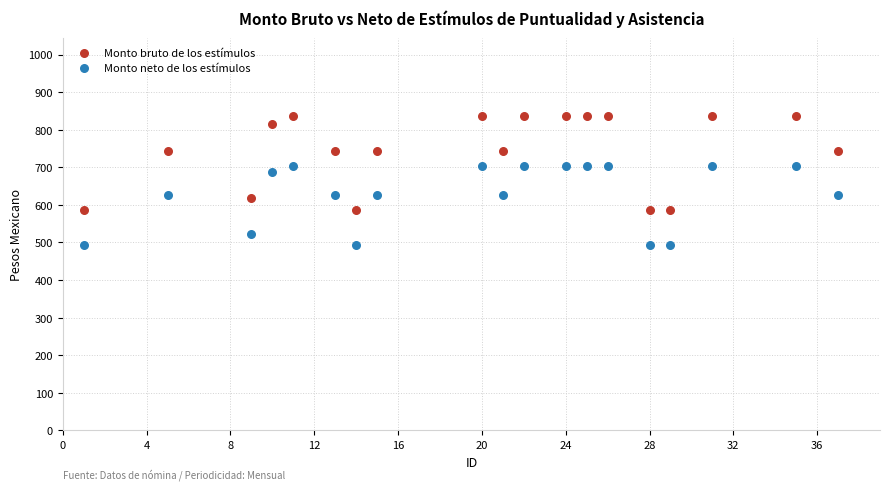

Which series has the largest Y range (max minus min)?

Monto bruto de los estímulos